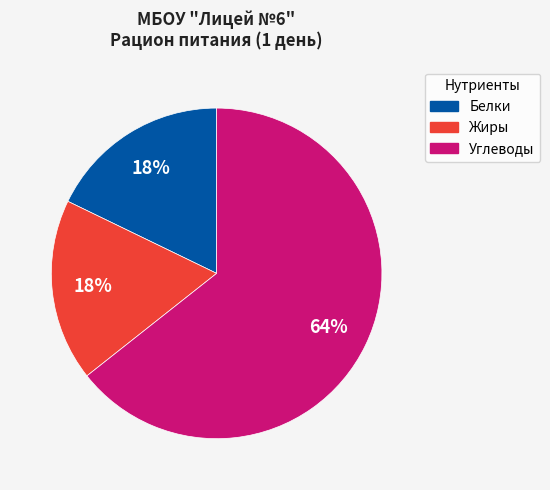

How many segments does this pie chart have?

3